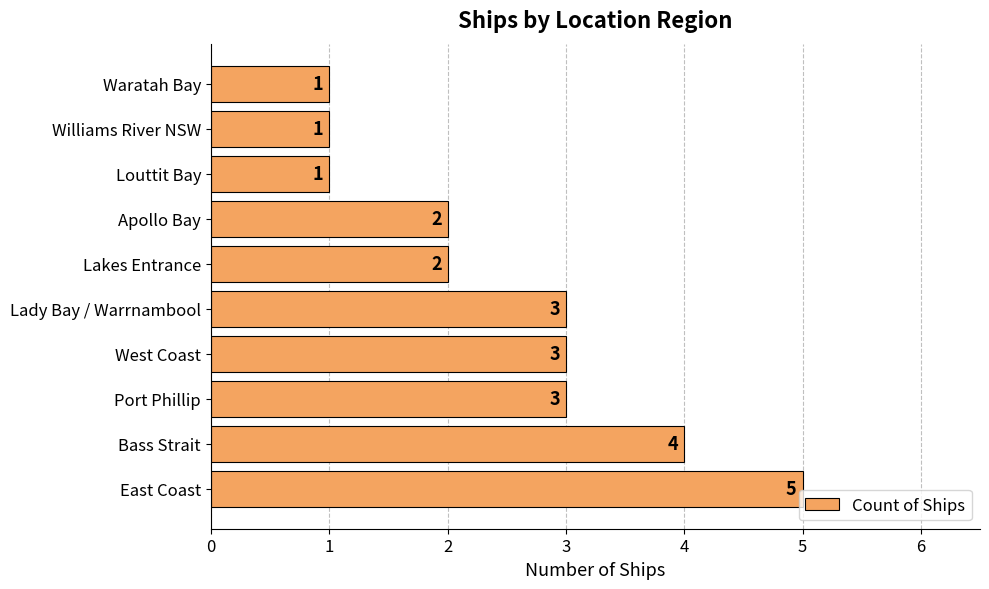

What is the approximate value at West Coast?

3